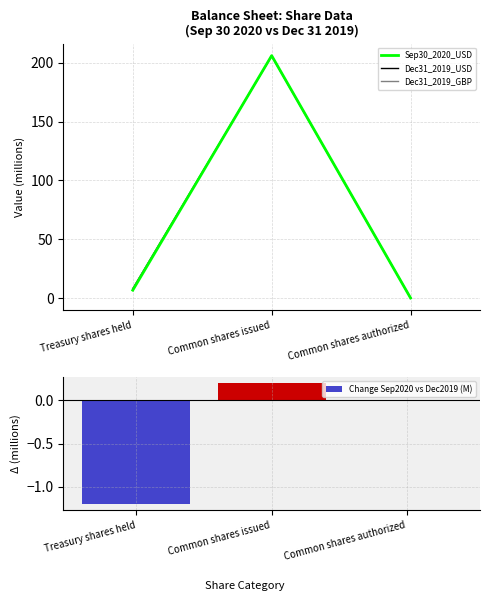

At which label does Dec31_2019_USD reach its minimum?

Common shares authorized